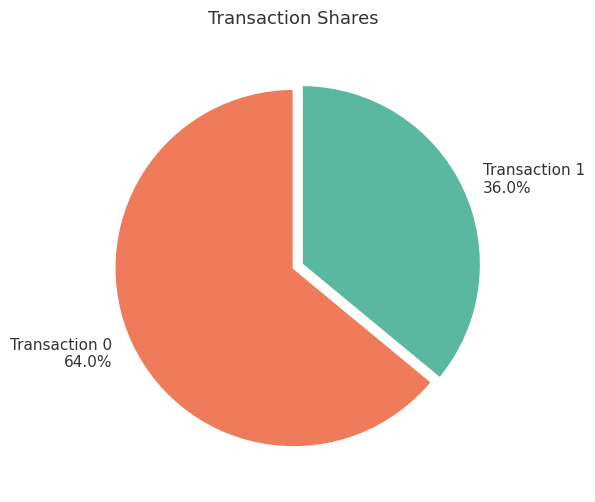

What percentage do Transaction 0 64.0% and Transaction 1 36.0% together represent?

100.0%